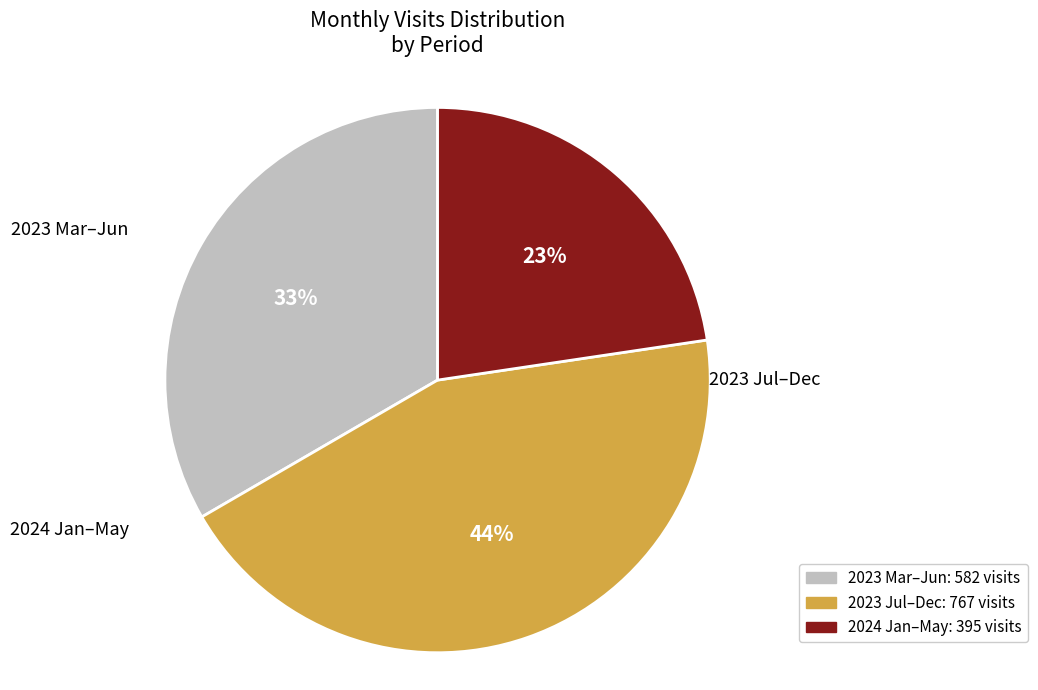

To the nearest percent, what is the average slice percentage?

33%